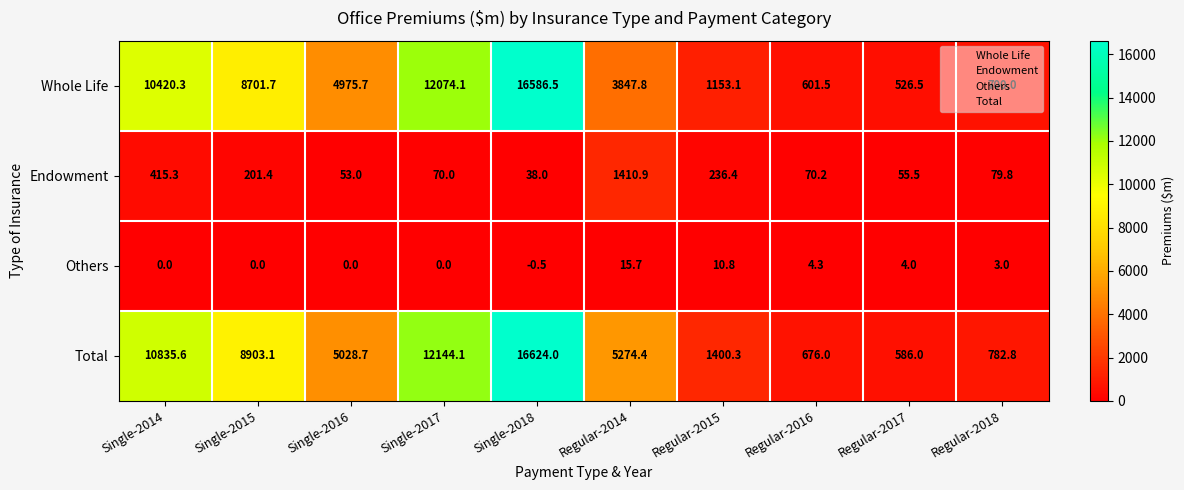

List the series in order of their peak value, lowest first.

Others, Endowment, Whole Life, Total